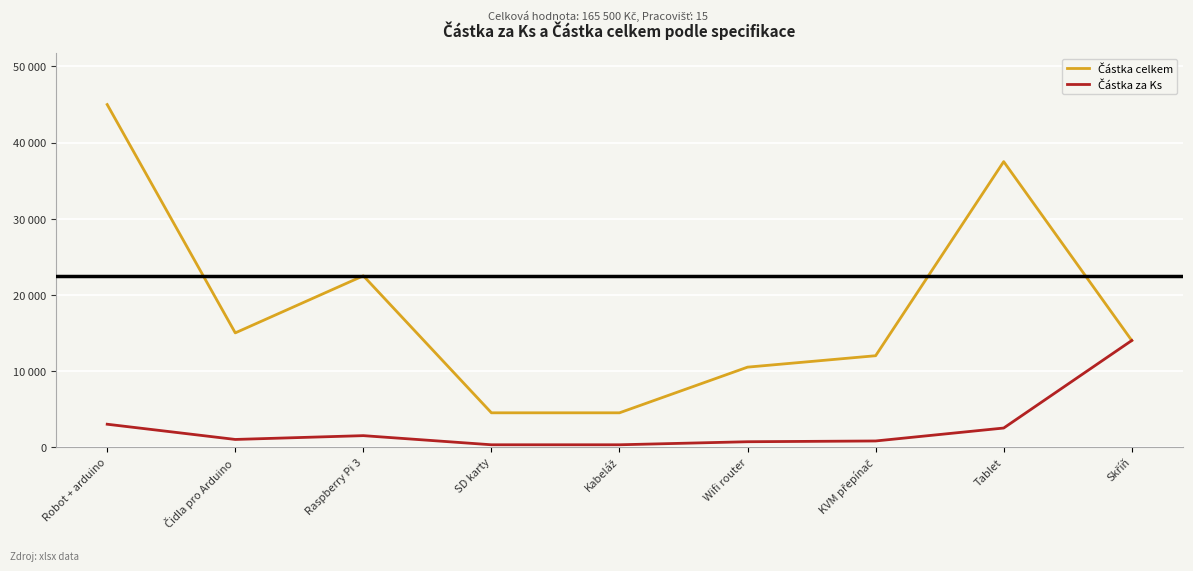

At which category does Částka za Ks reach its first local peak?

Raspberry Pi 3